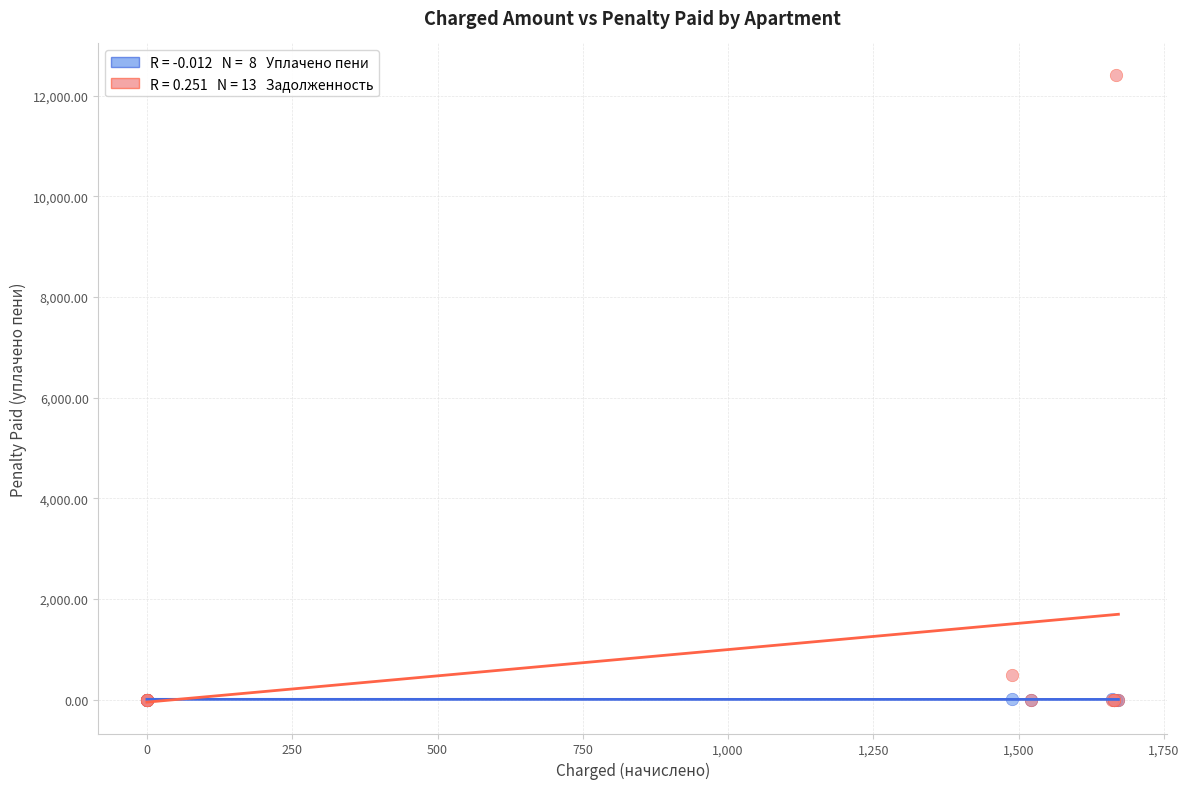

Across all series, what Y value is closest to 6209?

496.1